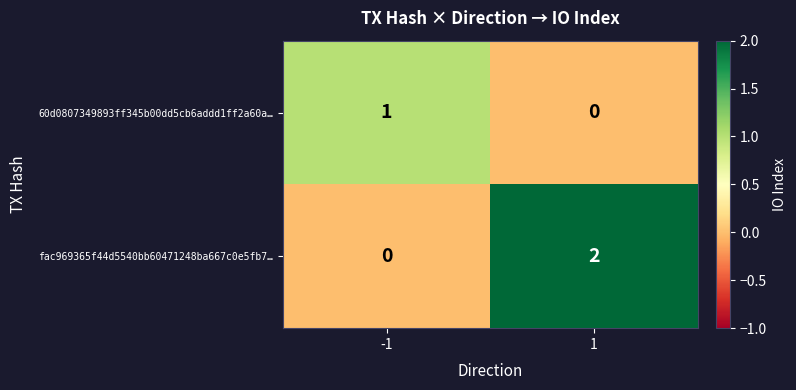

Rank the series by their maximum value, from highest to lowest.

fac969365f44d5540bb60471248ba667c0e5fb7…, 60d0807349893ff345b00dd5cb6addd1ff2a60a…